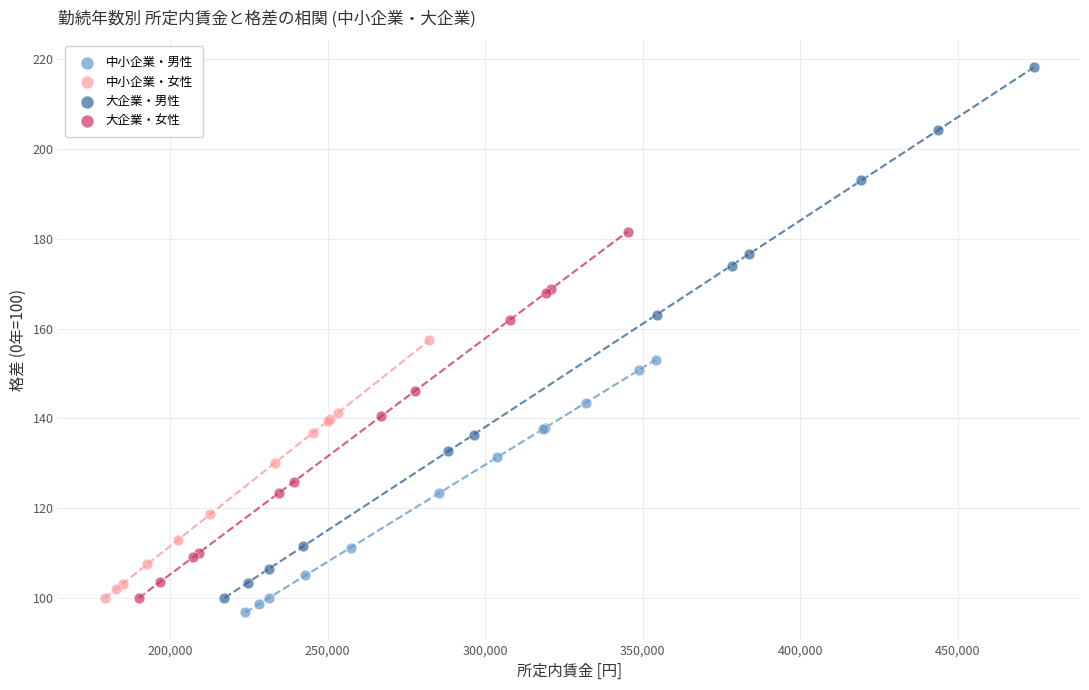

Which series reaches the maximum Y coordinate?

大企業・男性